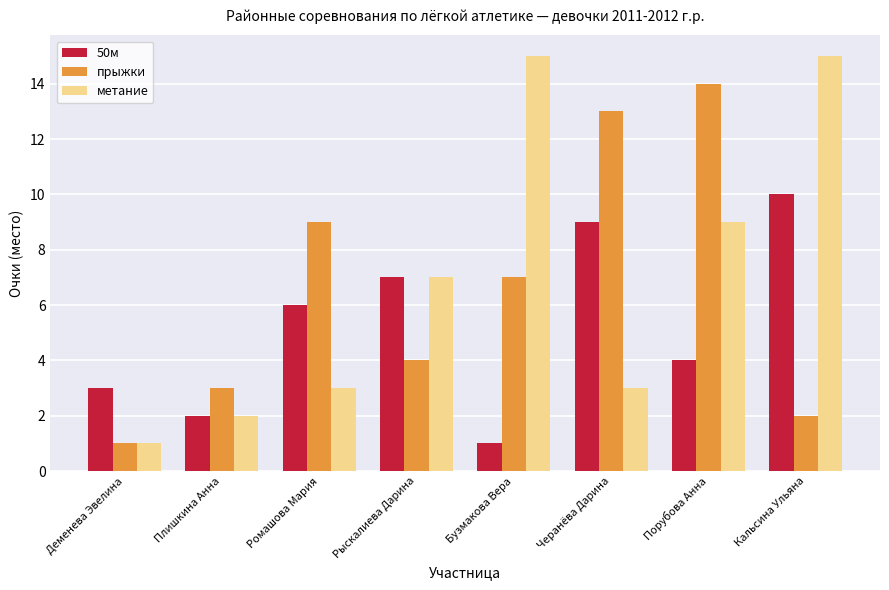

What is the total value across all series at Ромашова Мария?

18